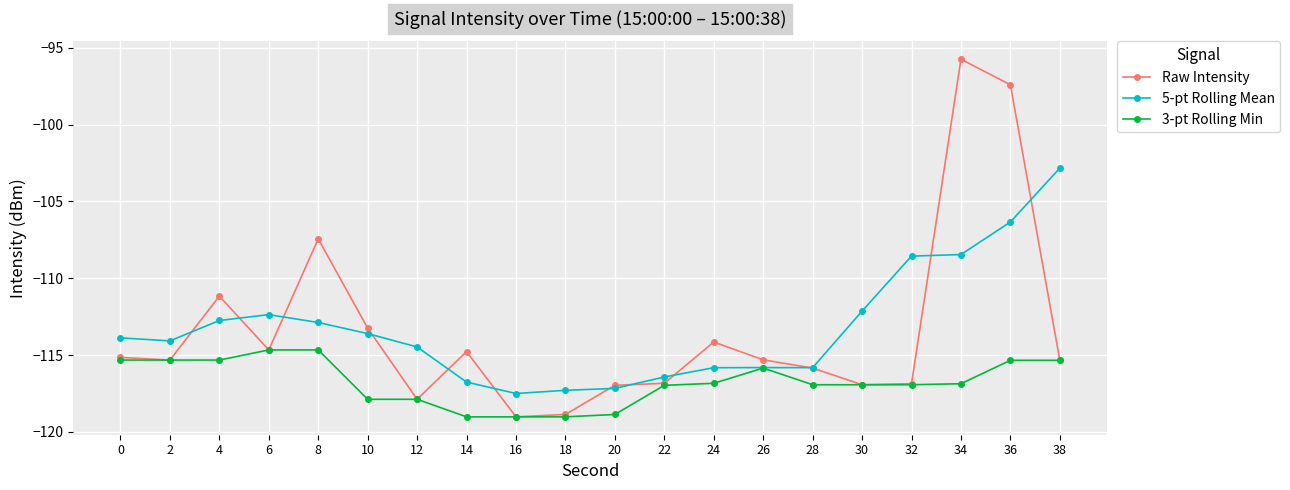

What is the value of the 3-pt Rolling Min point at the 10th from the left?

-119.0